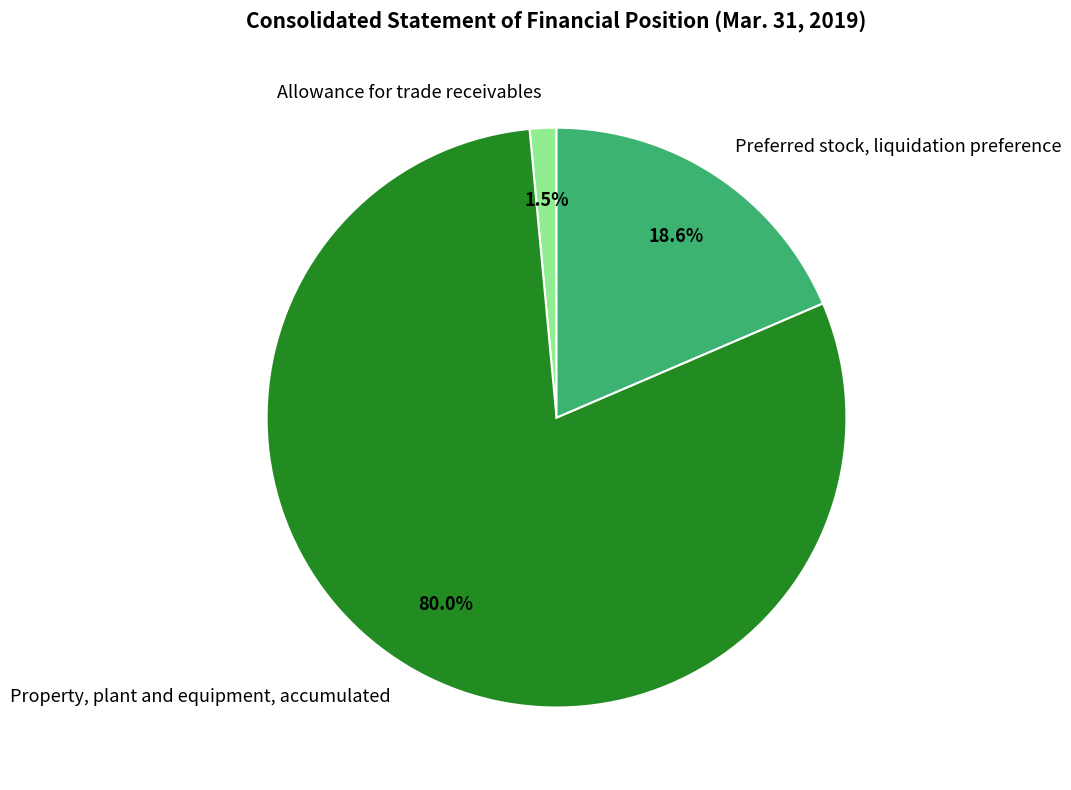

Which category has the smallest portion of the pie?

Allowance for trade receivables